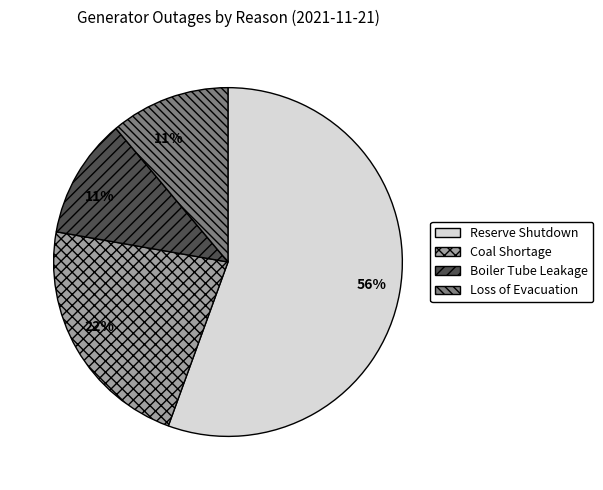

Does Reserve Shutdown account for over 50% of the chart?

Yes